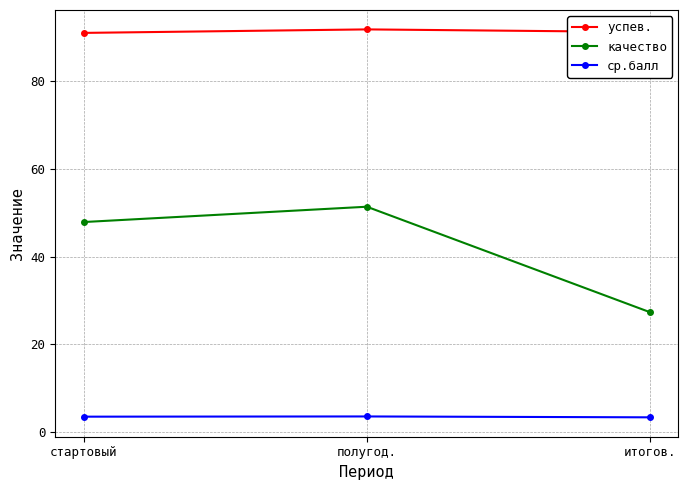

What is the difference between the maximum and second lowest values in the качество series?

3.5